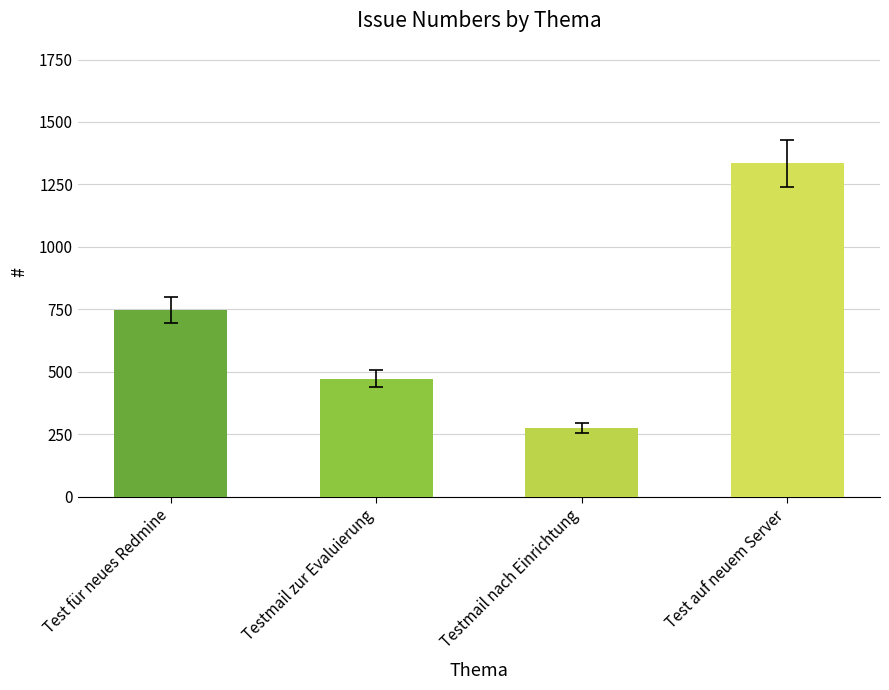

What is the approximate value at Testmail nach Einrichtung?

276